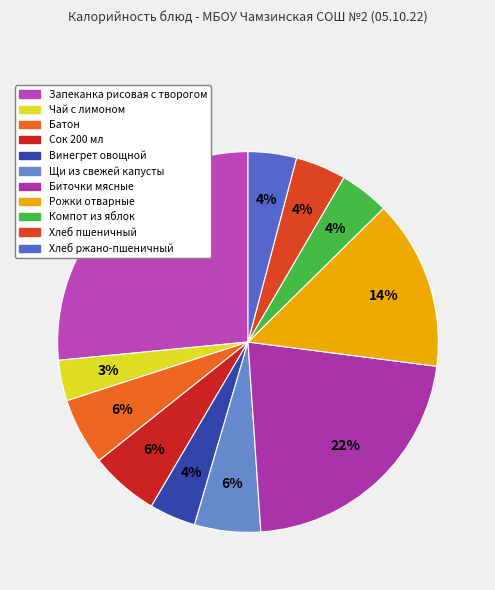

The Чай с лимоном slice represents 12% of the pie. True or false?

False